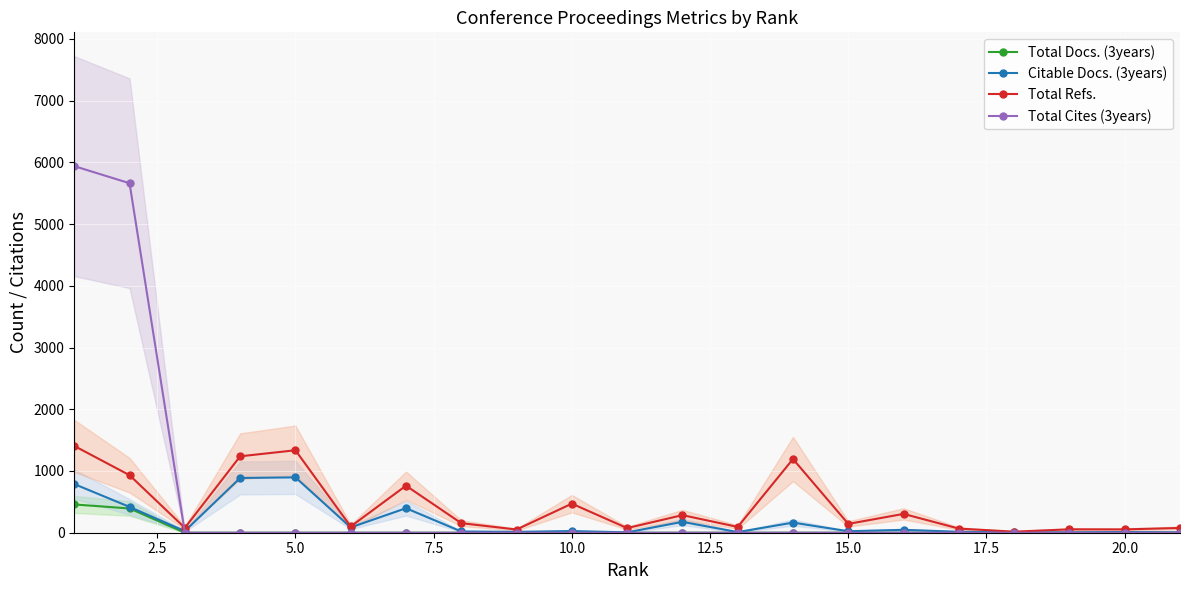

What is the sum of all Citable Docs. (3years) values?

4033